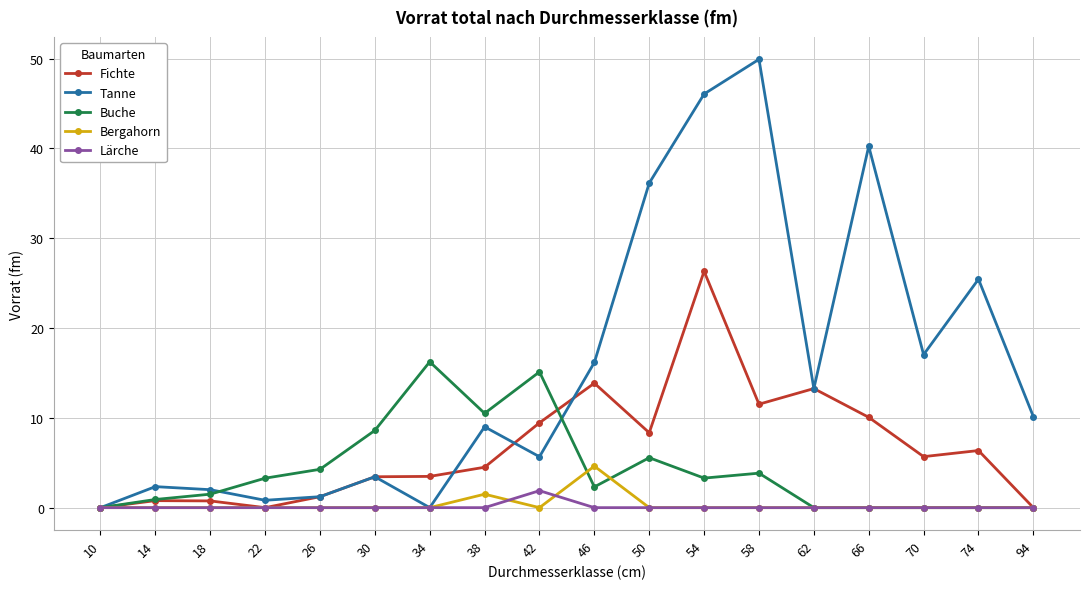

Does the chart display data point markers on the line(s)?

Yes